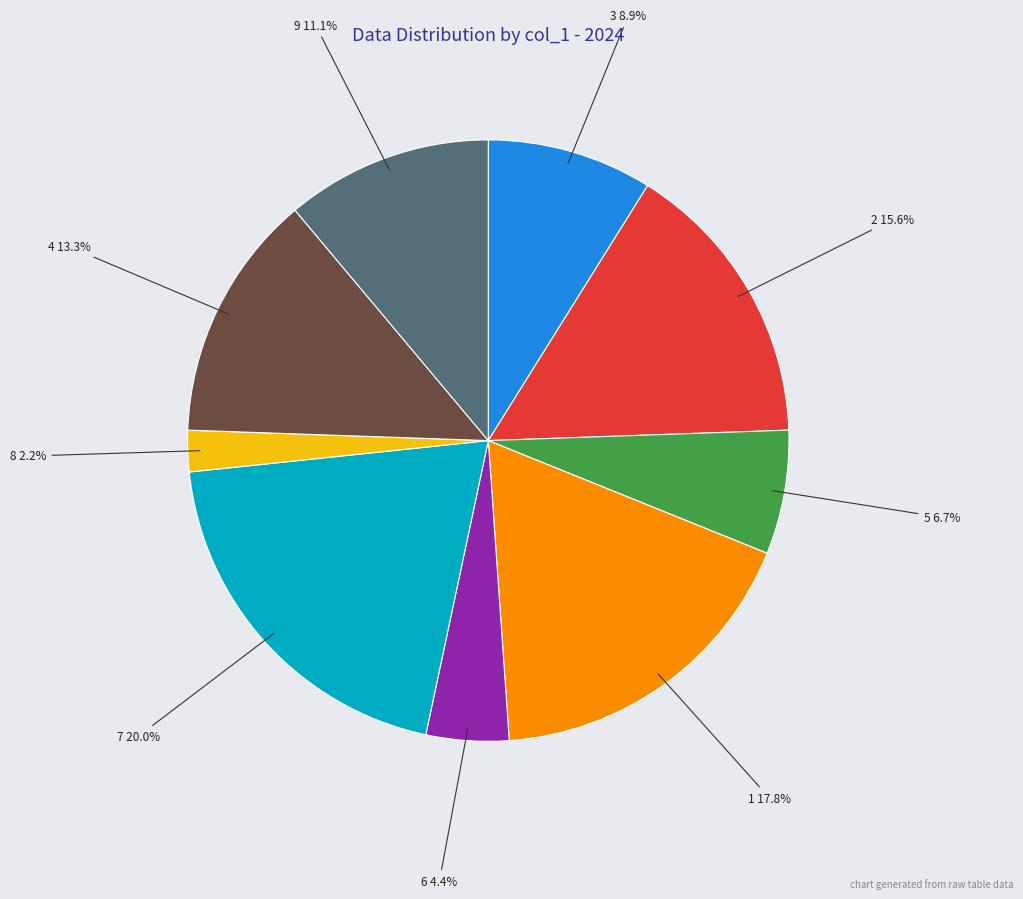

Combined, do 9 and 5 account for over 50%?

No